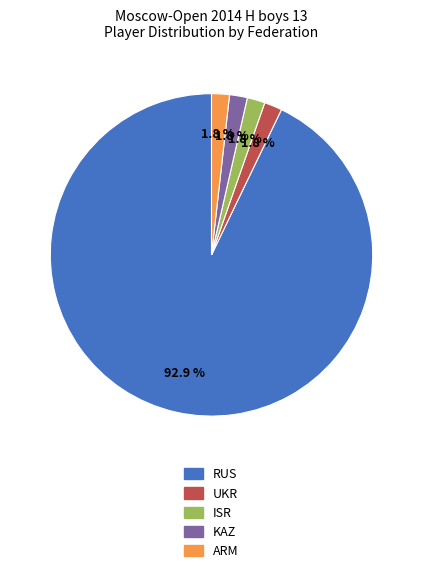

What is the largest slice in the pie chart?

RUS